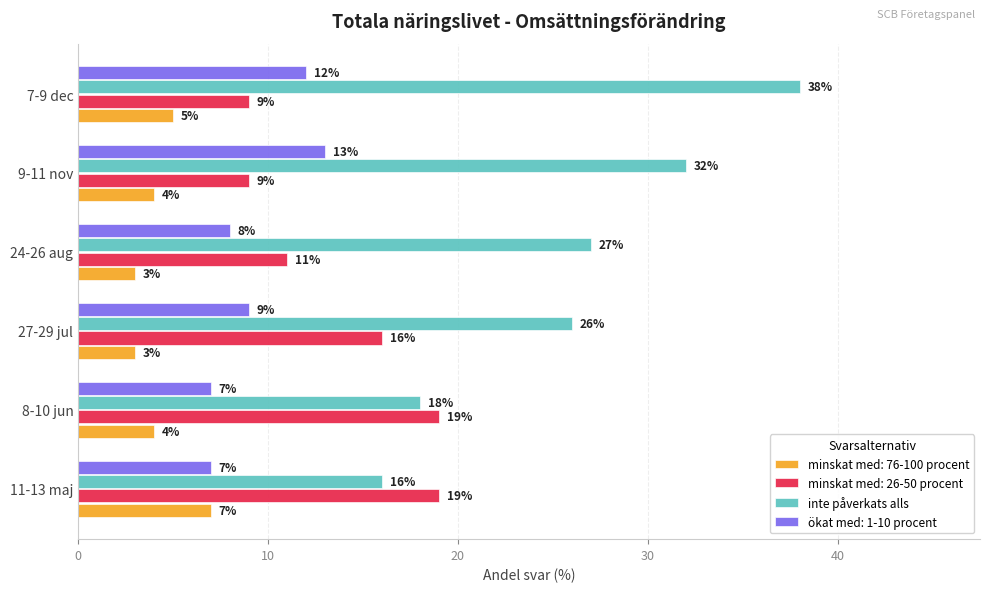

What is the sum of the inte påverkats alls values at 11-13 maj and 9-11 nov?

48